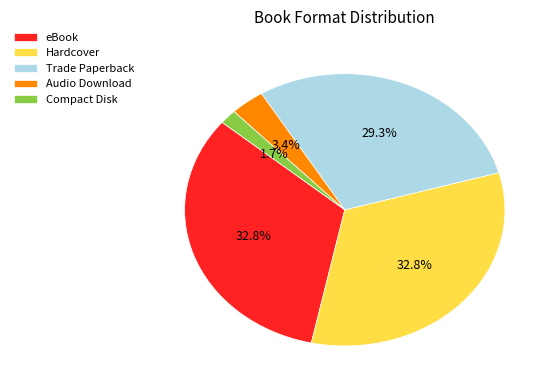

Which category has the smallest portion of the pie?

Compact Disk